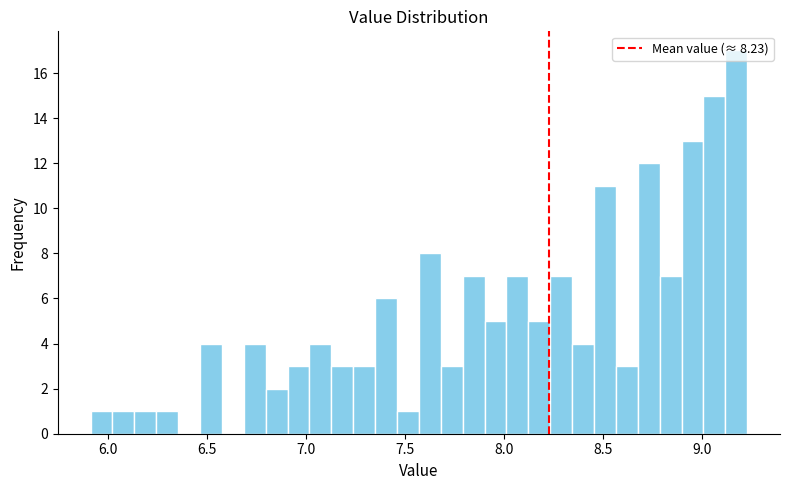

Around what value on the x-axis is the tallest bar? Give the approximate position of its centre, as read against the axis.

9.15